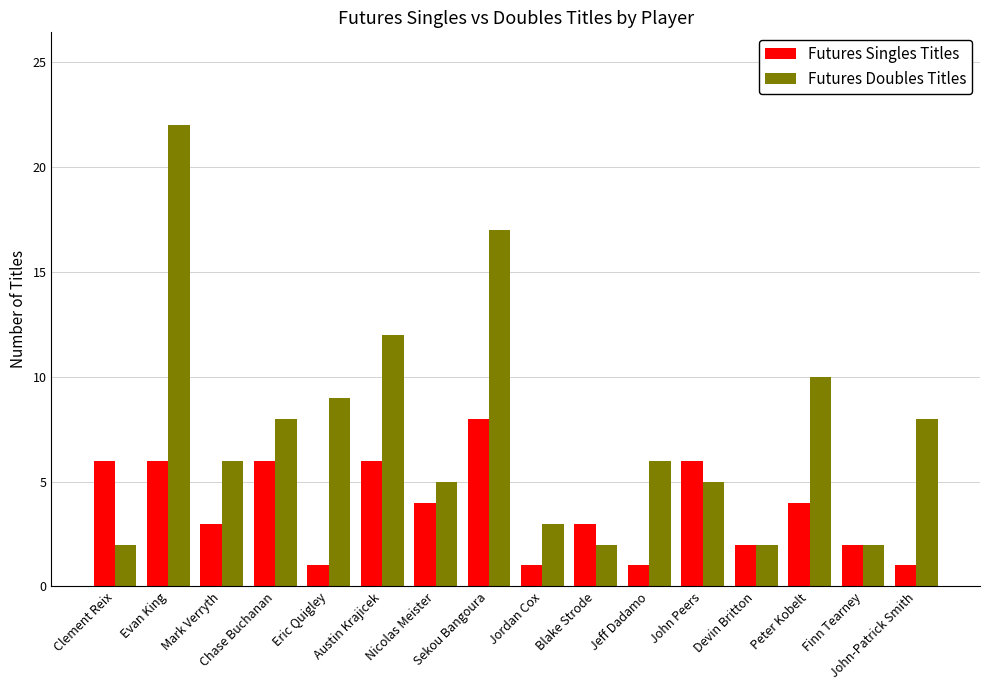

Which series has the largest total across all categories?

Futures Doubles Titles